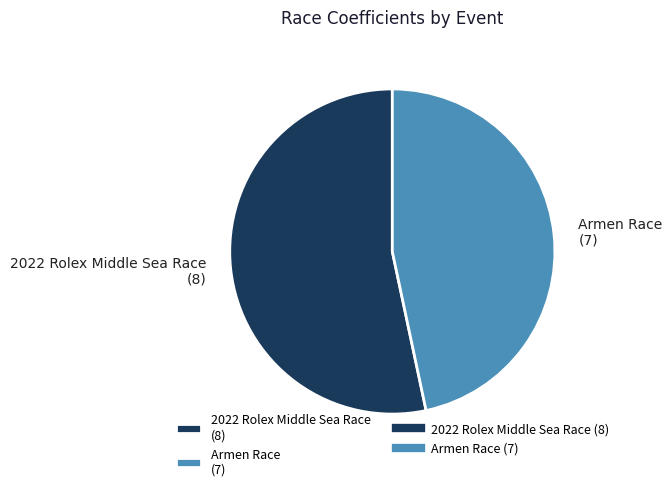

True or false: Armen Race (7) accounts for 47% of the total.

True